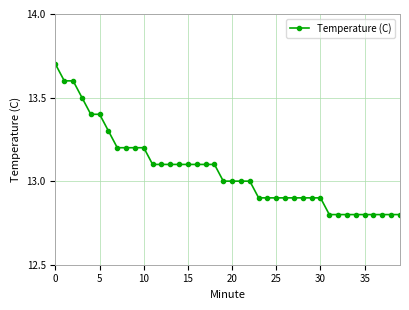

What is the difference between the second highest and second lowest values?

0.8